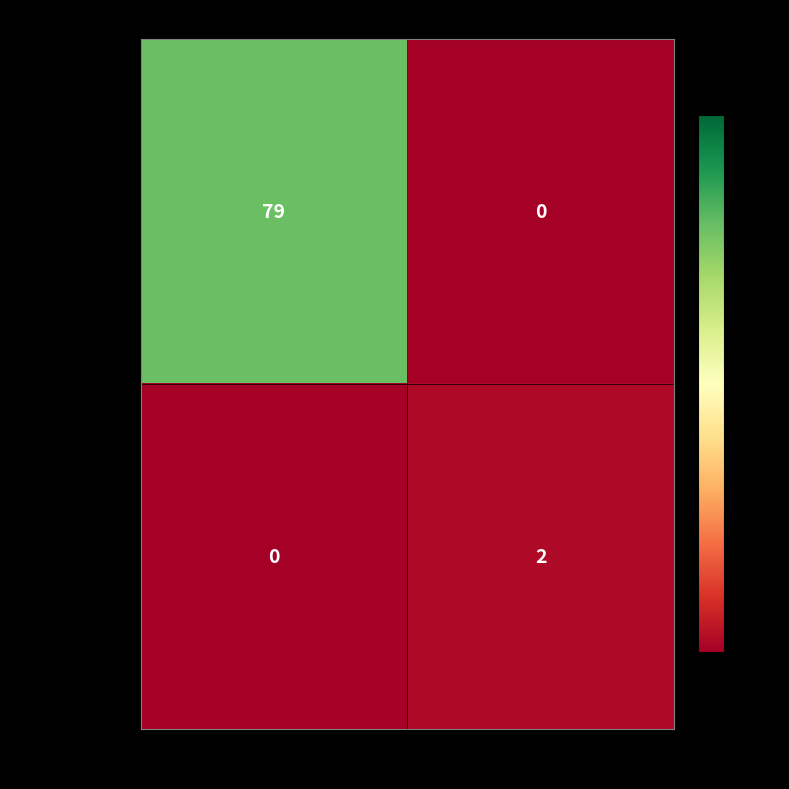

What is the greatest value displayed?

79